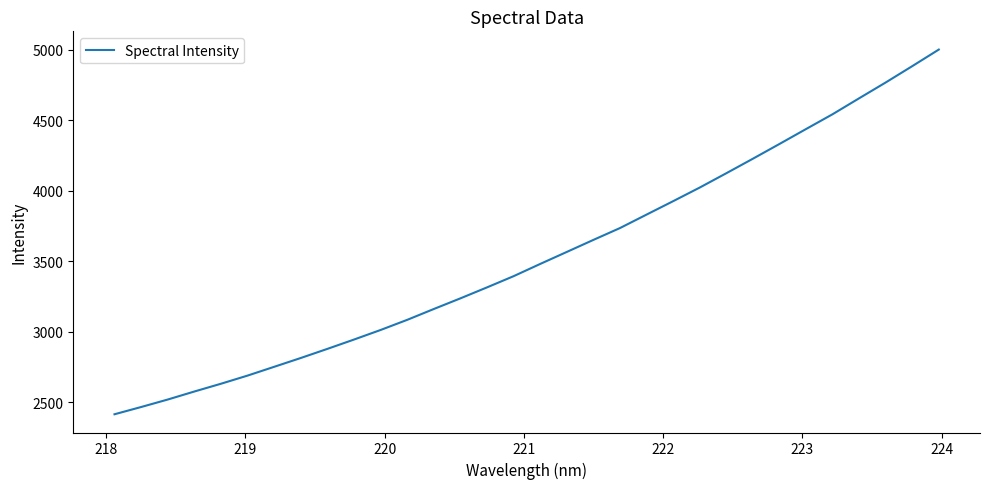

What is the greatest value displayed?

5002.7